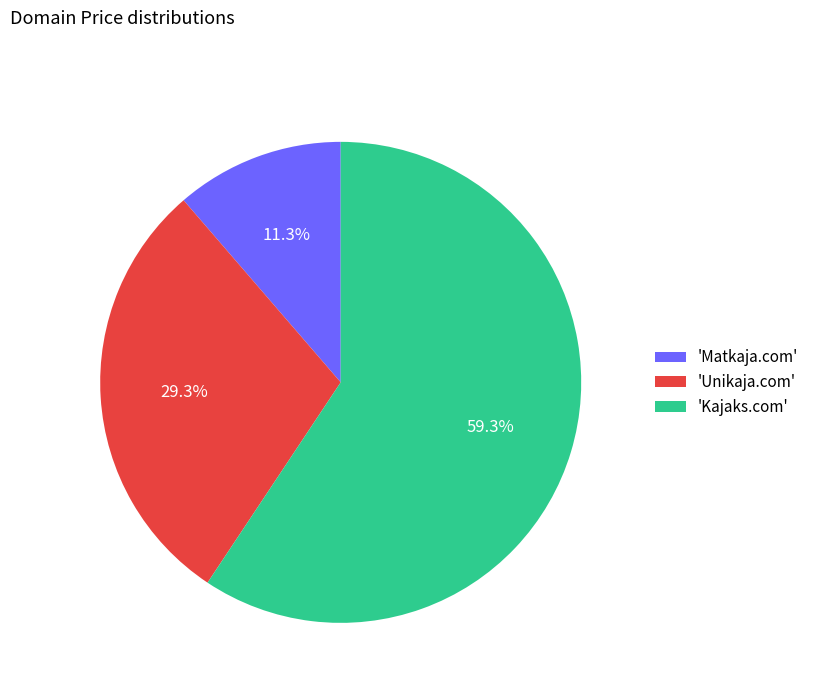

Which slice is the smallest?

'Matkaja.com'